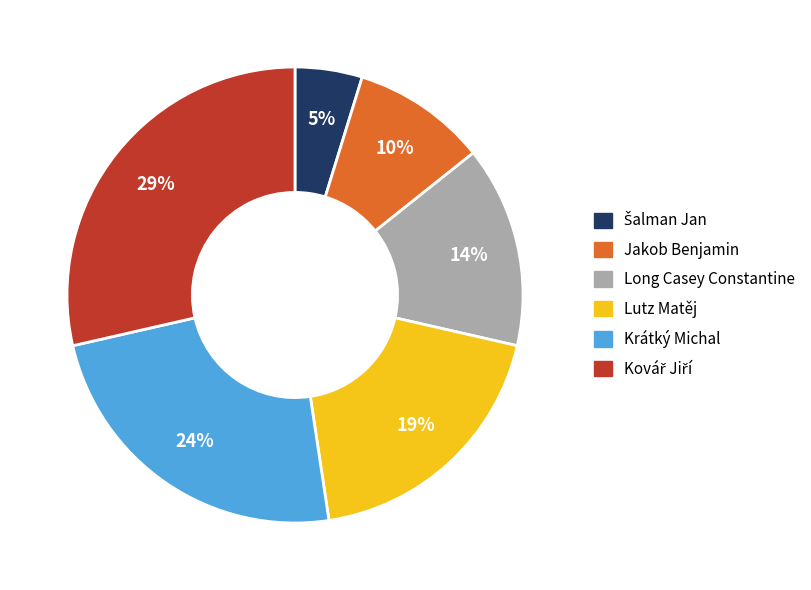

To the nearest percent, what portion does Krátký Michal represent?

24%